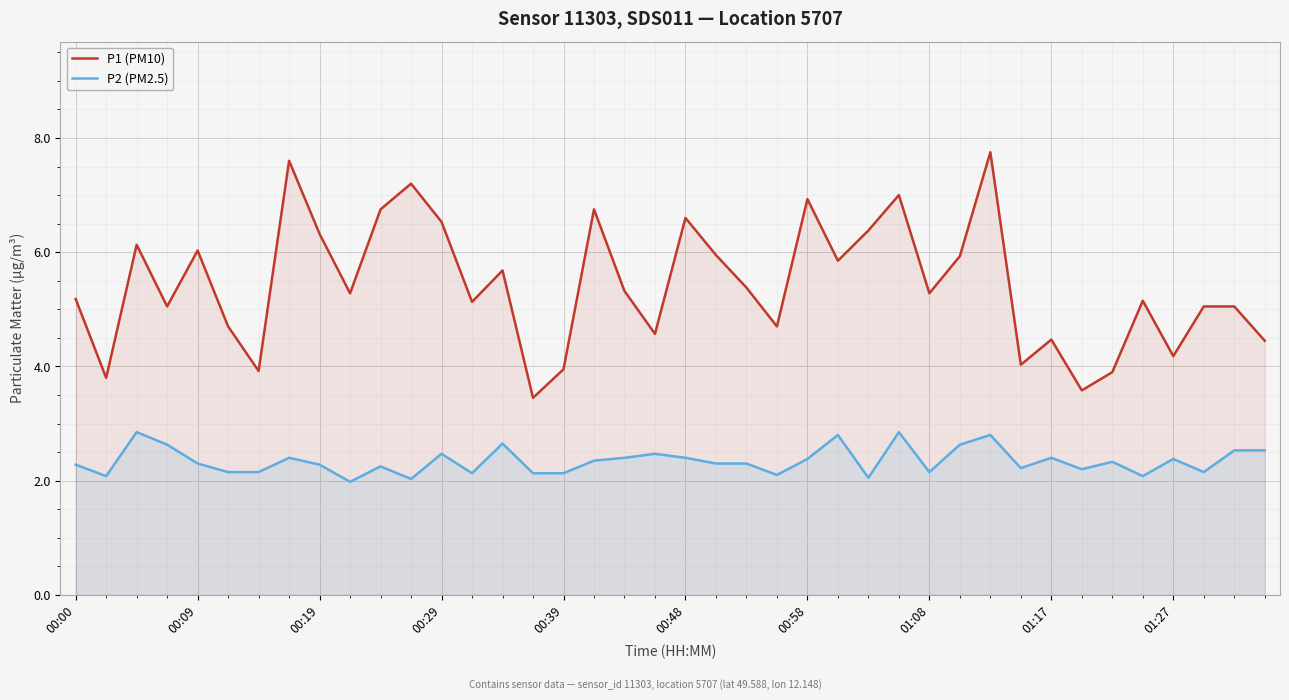

What is the difference between the maximum and minimum values in the P1 (PM10) series?

4.3